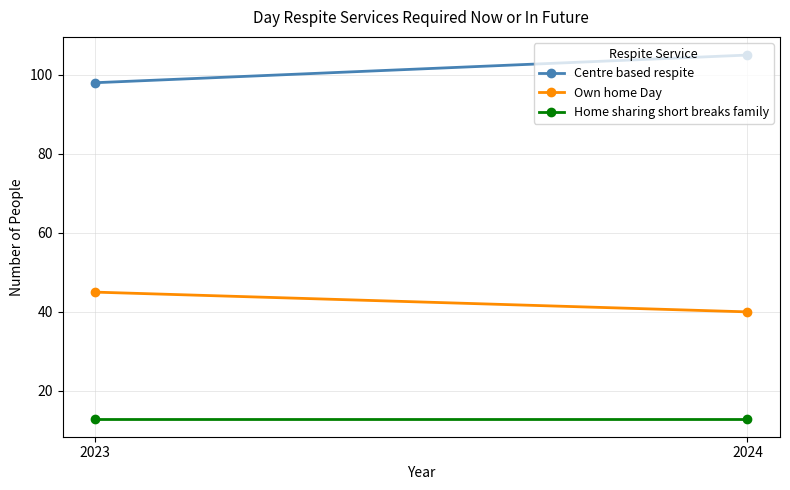

What is the sum of all Home sharing short breaks family values?

26